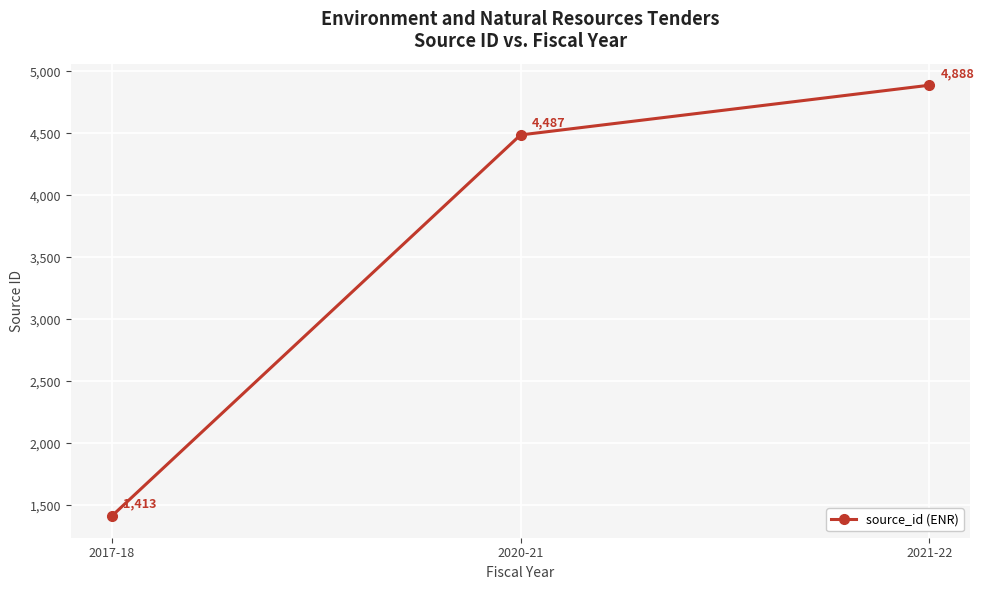

What is the label of the 1st point from the left?

2017-18